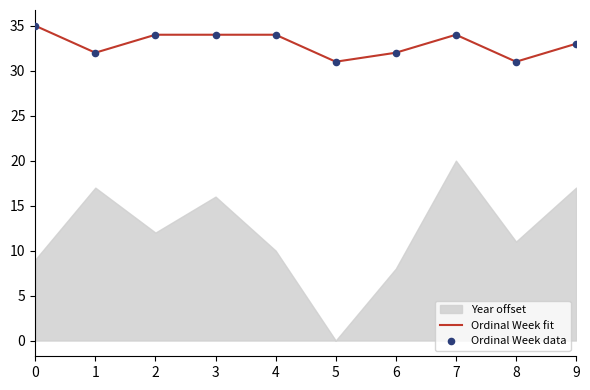

True or false: Ordinal Week fit has a value of 53 at 7.

False